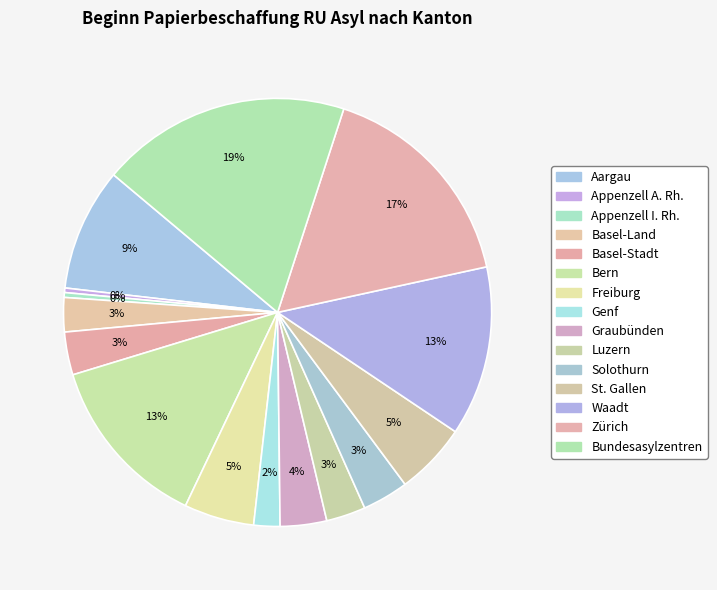

How many slices are in this pie chart?

15